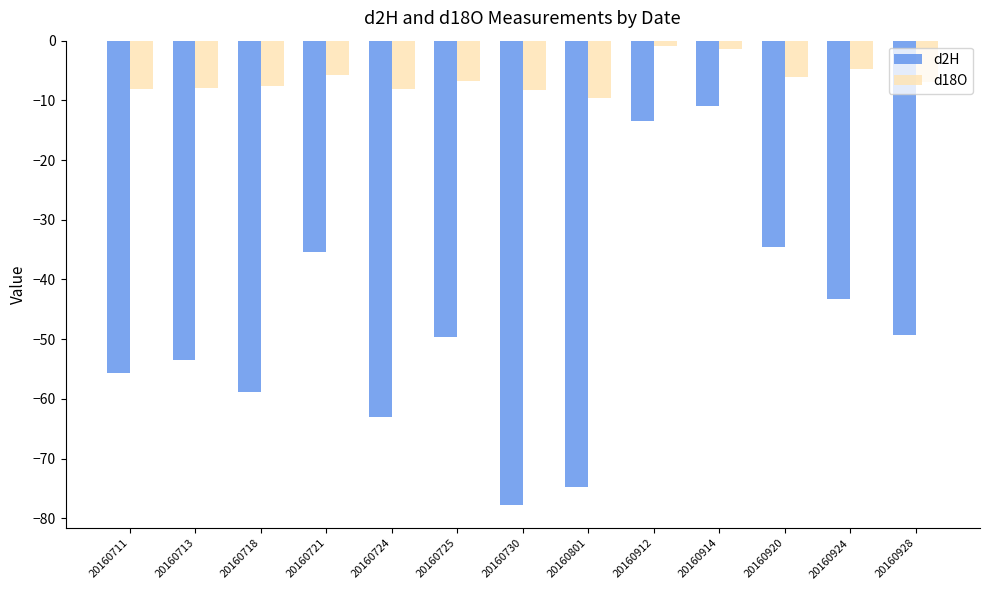

Count the number of categories in the chart.

13